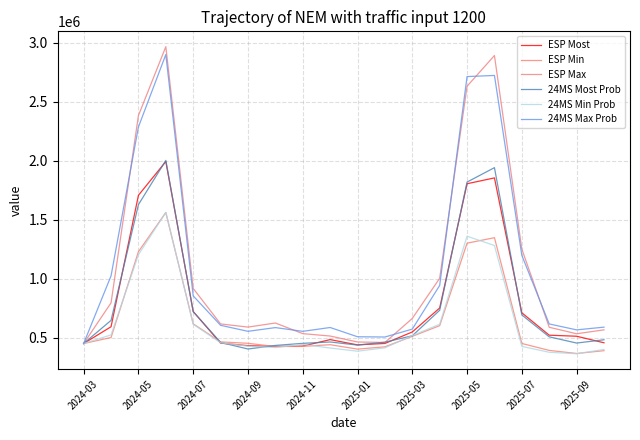

Reading left to right, transcribe all the data shown in this chart.

ESP Most: 449188.7	591380.0	1706280.0	1992750.0	720240.0	452280.0	431010.0	423870.0	427140.0	482200.0	437470.0	449660.0	547090.0	750230.0	1804230.0	1853800.0	709610.0	519730.0	510810.0	455300.0
ESP Min: 449188.7	499850.0	1228210.0	1559810.0	615940.0	462730.0	450980.0	423350.0	424770.0	439000.0	401450.0	421050.0	510030.0	600480.0	1300000.0	1346700.0	449430.0	390670.0	364650.0	388280.0
ESP Max: 449188.7	793940.0	2382820.0	2966690.0	916070.0	615170.0	588420.0	622990.0	532850.0	512560.0	462120.0	457810.0	661830.0	1002290.0	2631070.0	2891770.0	1250130.0	586850.0	531730.0	565020.0
24MS Most Prob: 449188.7	645427.6	1627352.1	2001957.2	719511.7	458199.2	402439.8	432802.2	450590.4	462060.9	436039.0	460553.5	514607.1	731179.0	1818500.0	1940668.2	691406.7	505838.2	452995.8	480876.2
24MS Min Prob: 449188.7	522114.6	1202356.1	1561876.2	612193.7	455625.2	426143.8	415293.2	441516.4	410909.9	383692.0	412459.5	516554.1	612518.0	1359211.0	1280270.2	424695.7	374811.2	362242.8	398926.2
24MS Max Prob: 449188.7	1023124.7	2285863.3	2900255.4	852979.0	603475.5	552508.1	584147.5	552372.7	584925.2	506388.3	504241.6	571196.1	941615.0	2713160.0	2722793.2	1196959.7	615022.9	564861.3	587866.8